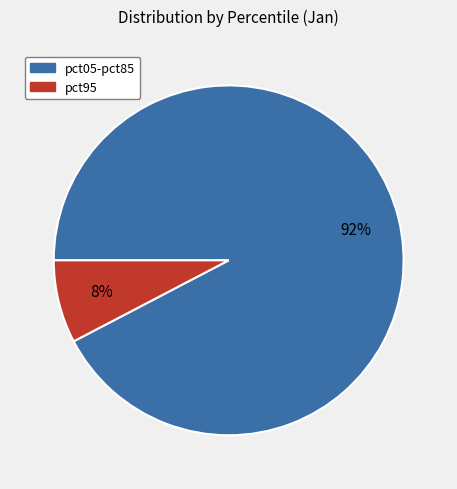

Which has a higher value, pct05-pct85 or pct95?

pct05-pct85